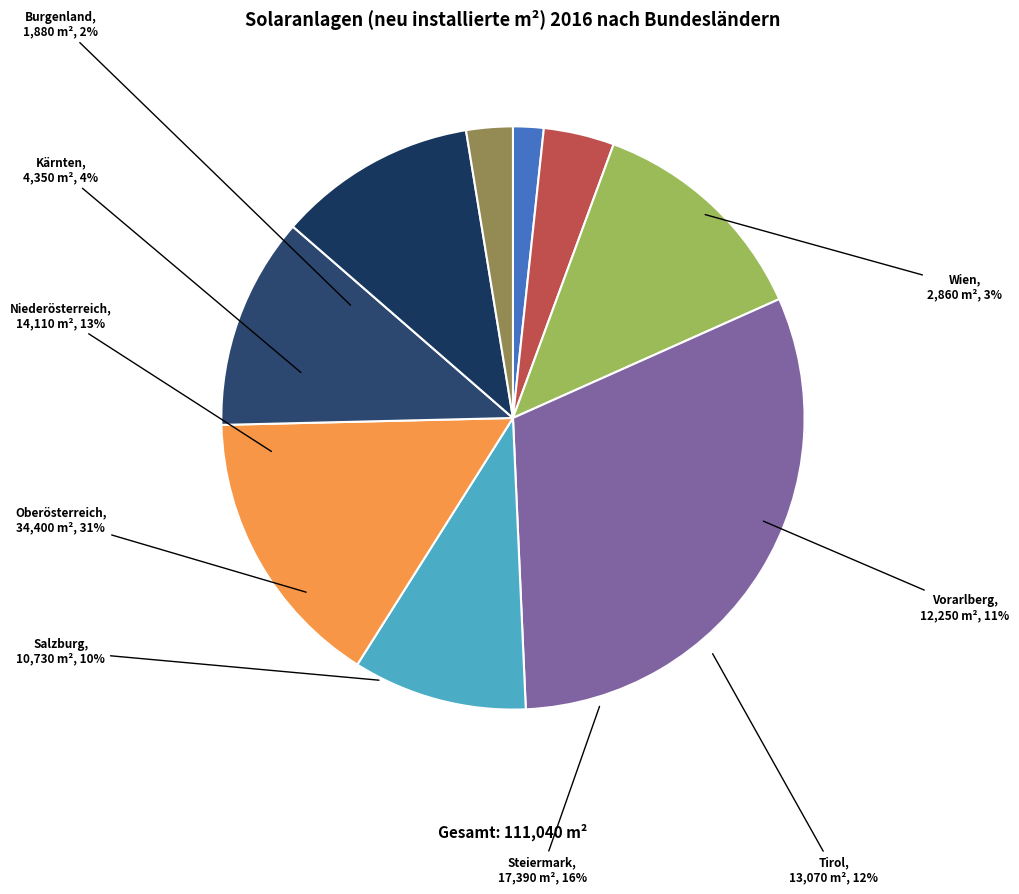

What is the largest slice in the pie chart?

Oberösterreich